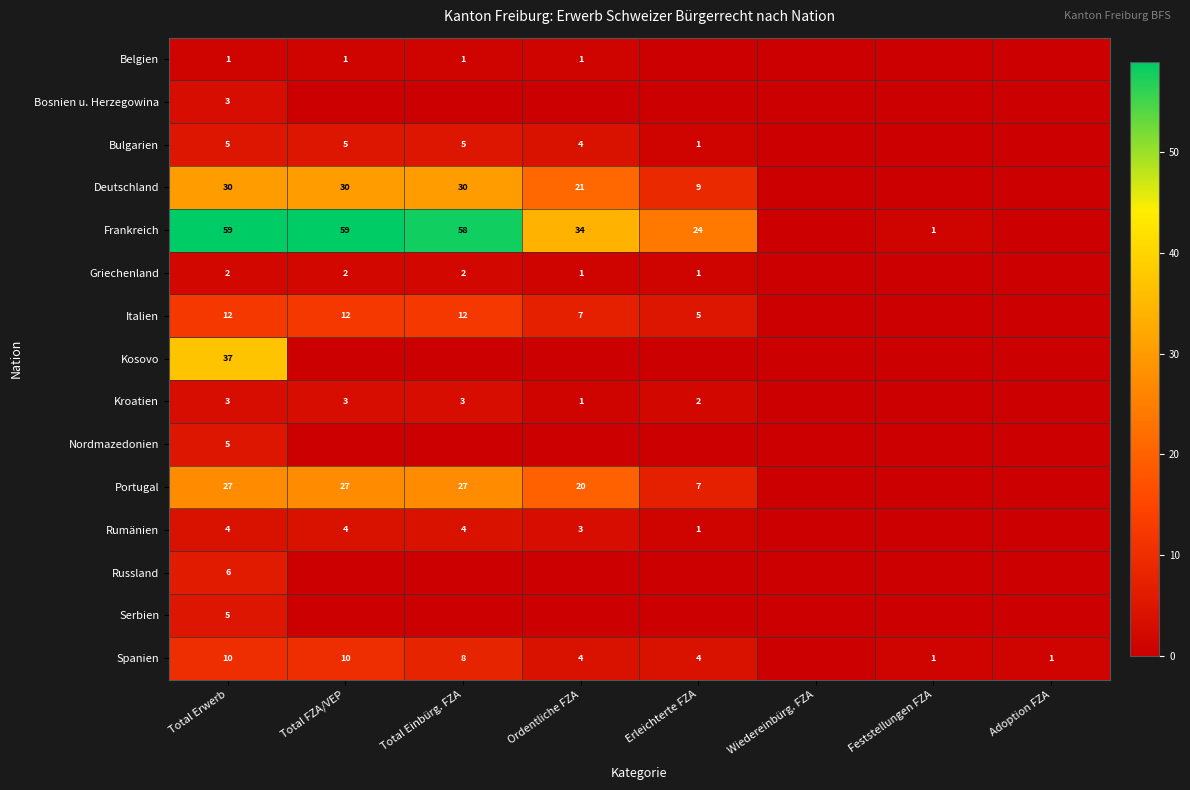

Is it true that Rumänien equals 5 at Ordentliche FZA?

False